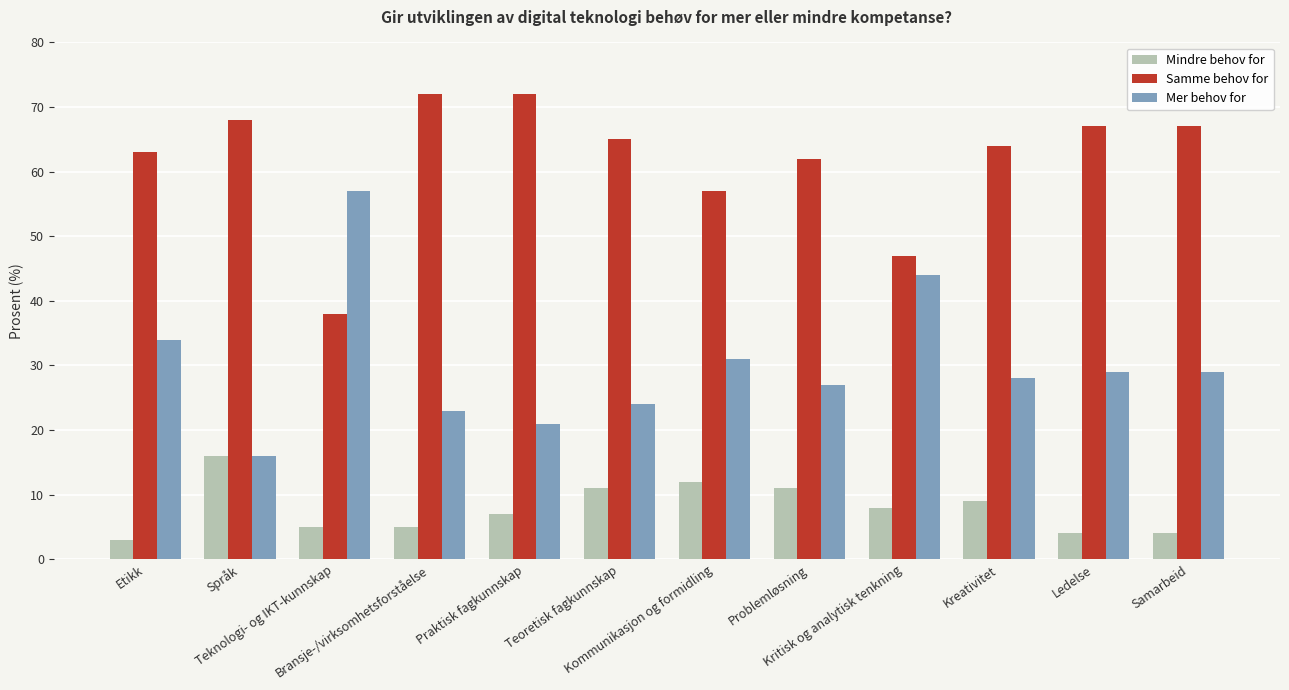

Reading left to right, what are all the values shown in this chart?

Mindre behov for: Etikk=3	Språk=16	Teknologi- og IKT-kunnskap=5	Bransje-/virksomhetsforståelse=5	Praktisk fagkunnskap=7	Teoretisk fagkunnskap=11	Kommunikasjon og formidling=12	Problemløsning=11	Kritisk og analytisk tenkning=8	Kreativitet=9	Ledelse=4	Samarbeid=4
Samme behov for: Etikk=63	Språk=68	Teknologi- og IKT-kunnskap=38	Bransje-/virksomhetsforståelse=72	Praktisk fagkunnskap=72	Teoretisk fagkunnskap=65	Kommunikasjon og formidling=57	Problemløsning=62	Kritisk og analytisk tenkning=47	Kreativitet=64	Ledelse=67	Samarbeid=67
Mer behov for: Etikk=34	Språk=16	Teknologi- og IKT-kunnskap=57	Bransje-/virksomhetsforståelse=23	Praktisk fagkunnskap=21	Teoretisk fagkunnskap=24	Kommunikasjon og formidling=31	Problemløsning=27	Kritisk og analytisk tenkning=44	Kreativitet=28	Ledelse=29	Samarbeid=29